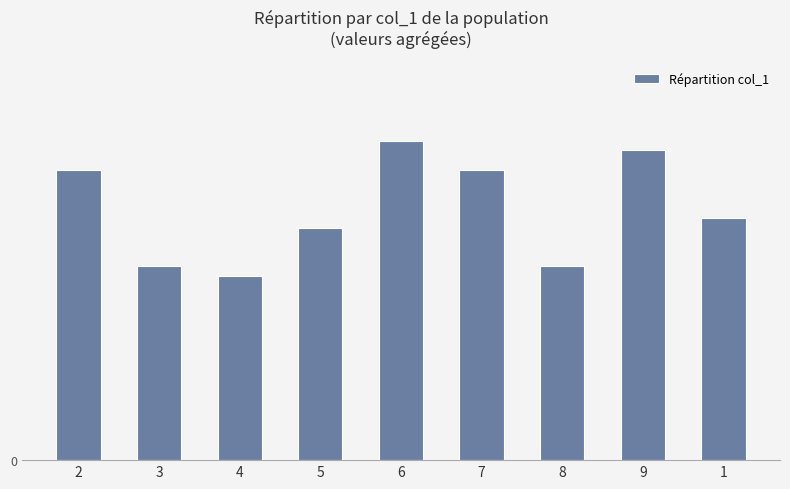

What is the ratio of the value at 7 to the value at 6?

0.9